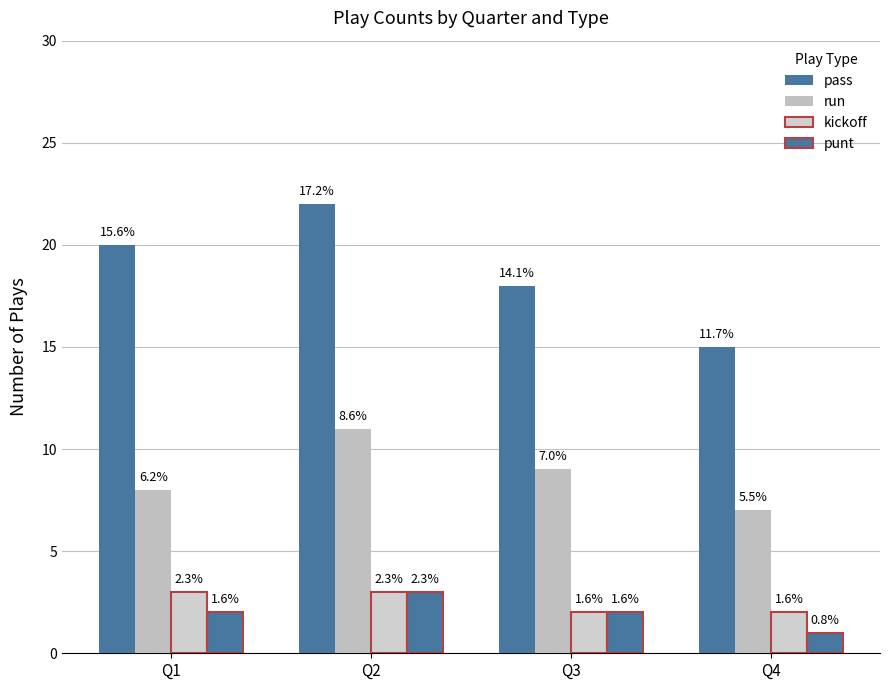

Which series changed the most between Q1 and Q2?

run